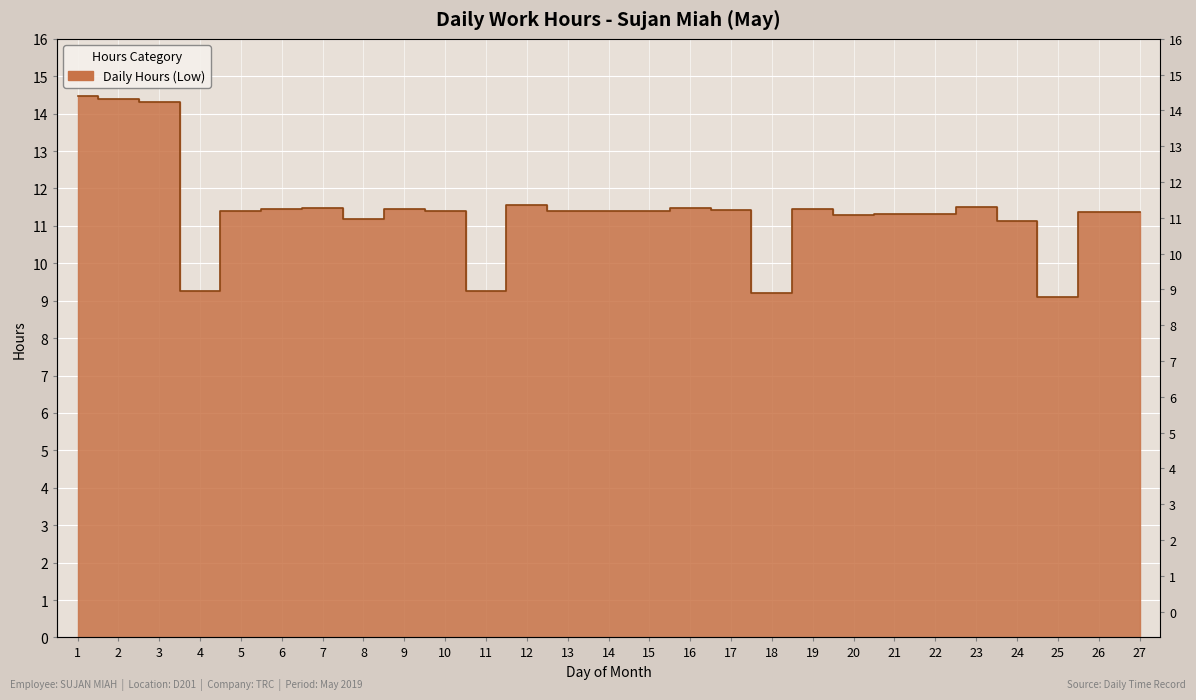

Approximately how many times larger is the value at 20 compared to 23?

1.0